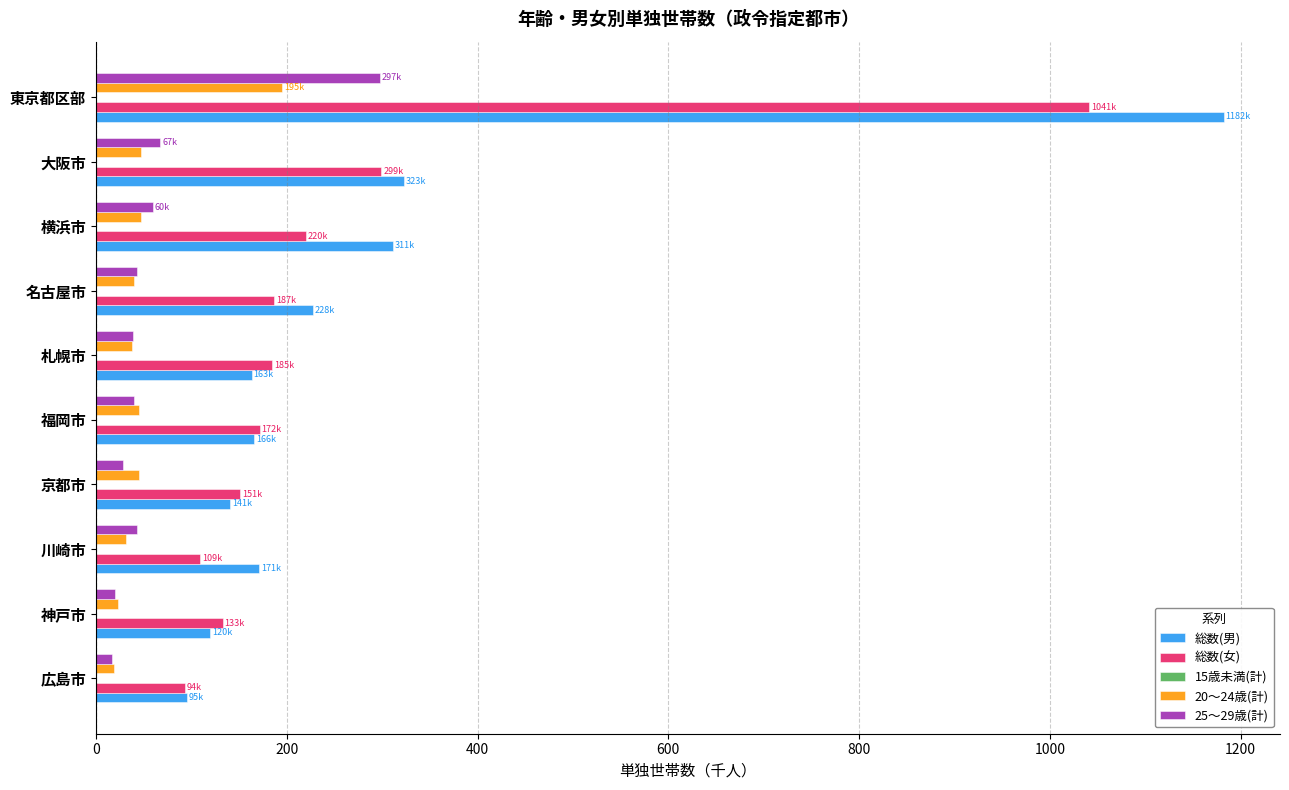

Which series has the largest range (max minus min)?

総数(男)